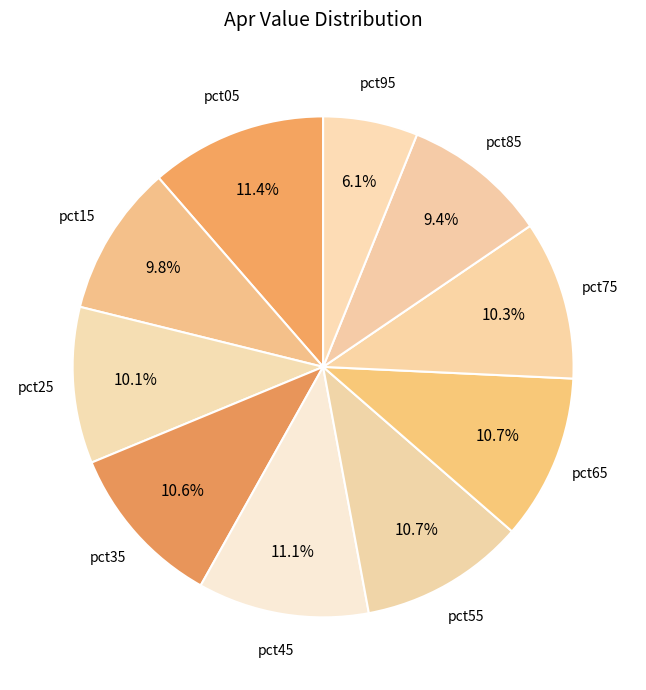

How many slices are in this pie chart?

10